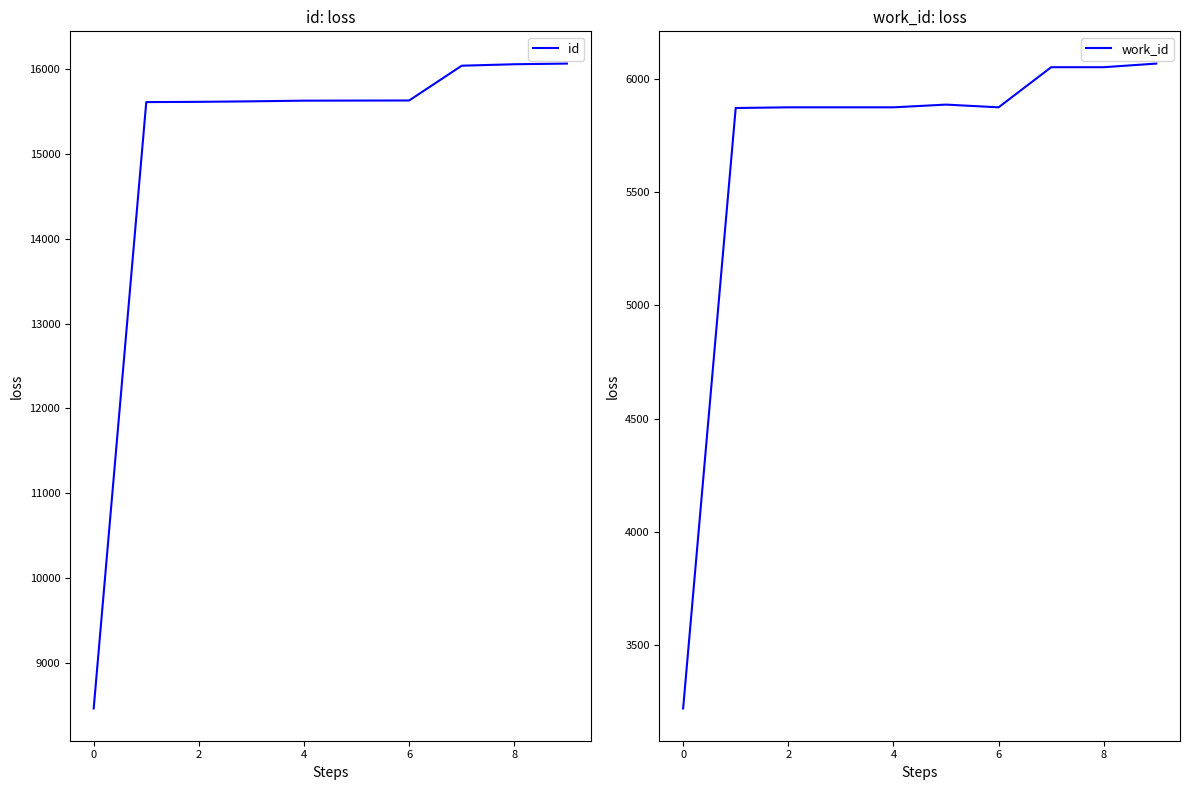

True or false: id and work_id cross at least once.

False